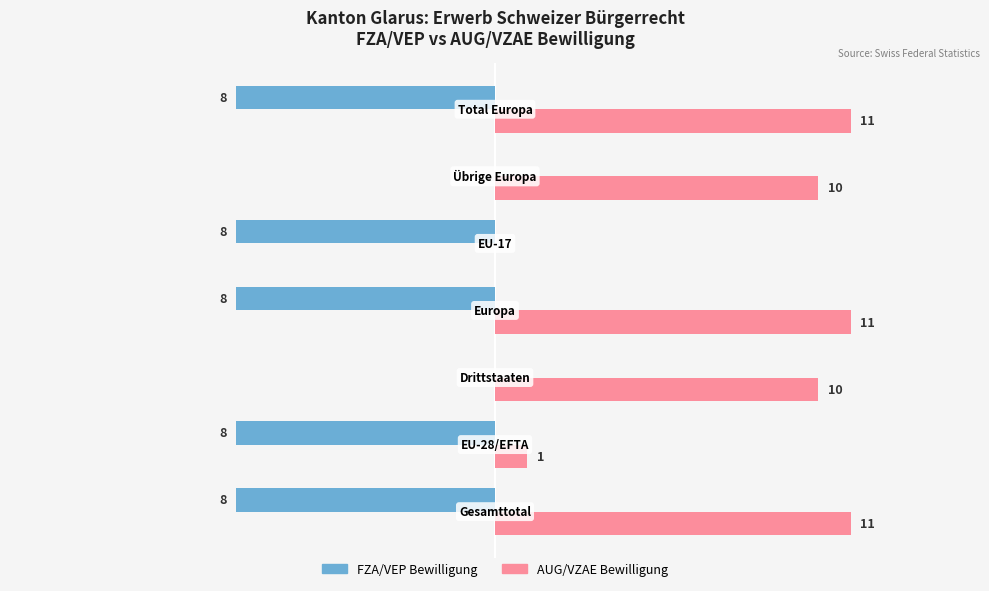

Which series has the largest total across all categories?

AUG/VZAE Bewilligung